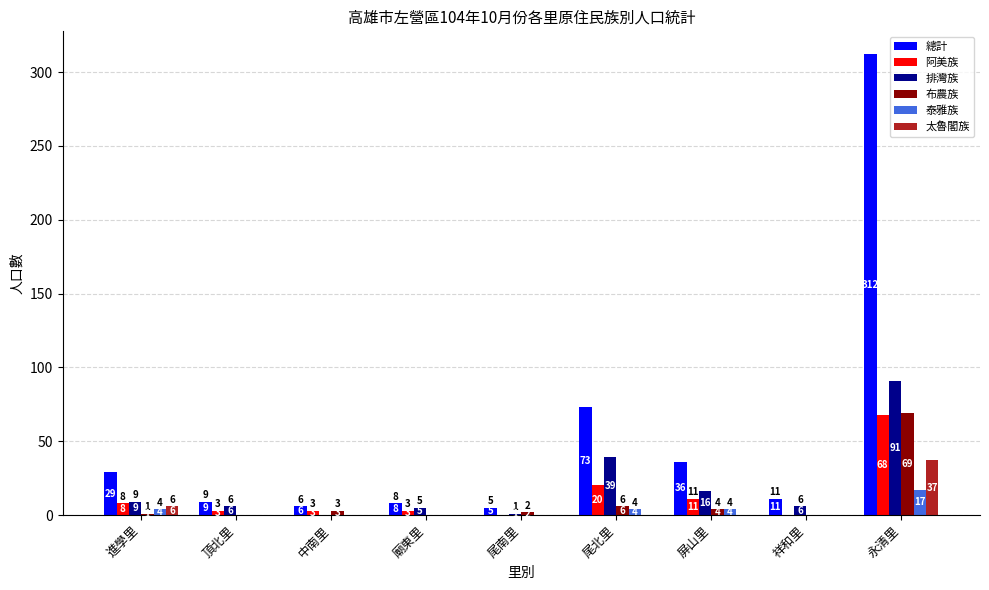

Which category has the highest value in the 布農族 series?

永清里